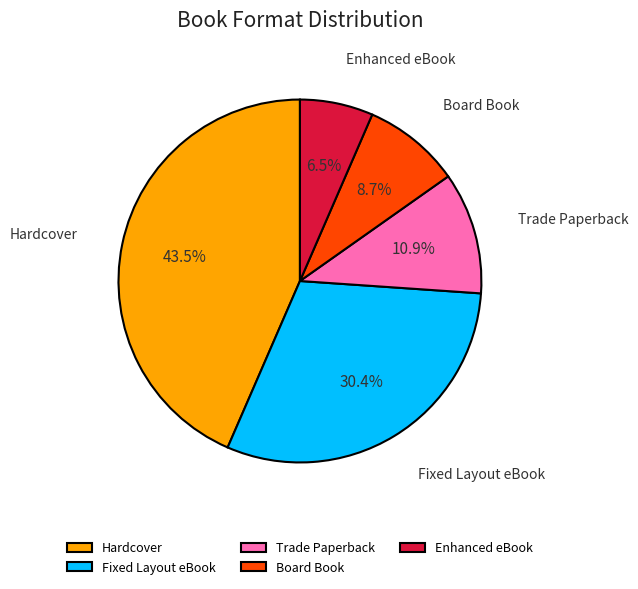

Count the number of slices in the pie.

5